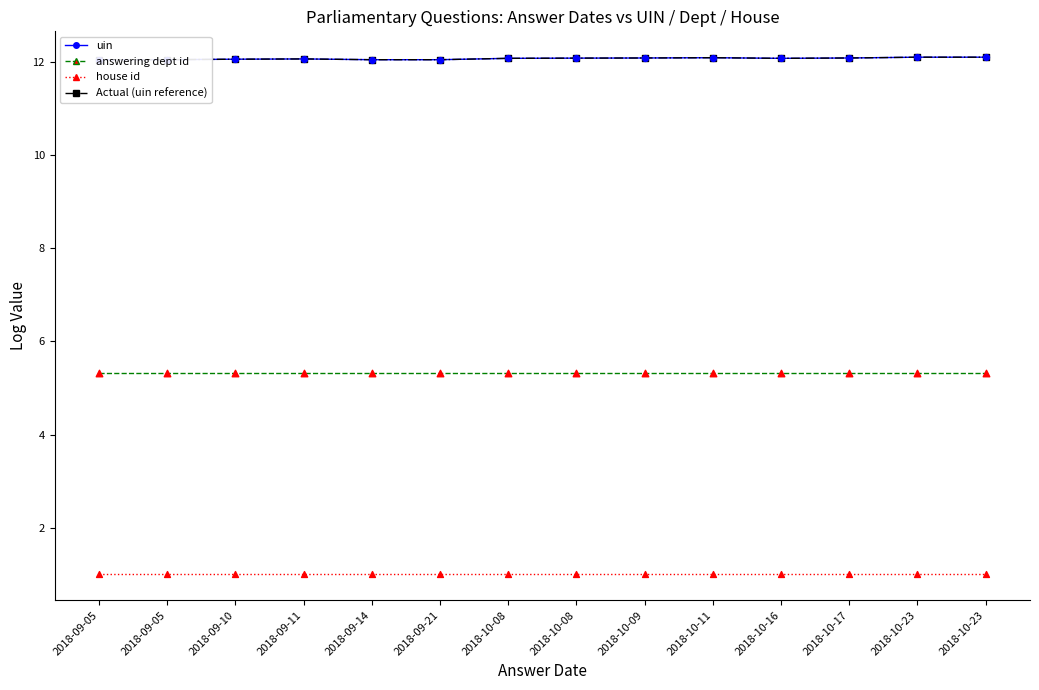

Is the value of house id at 2018-10-09 greater than the value of answering dept id at 2018-10-09?

No